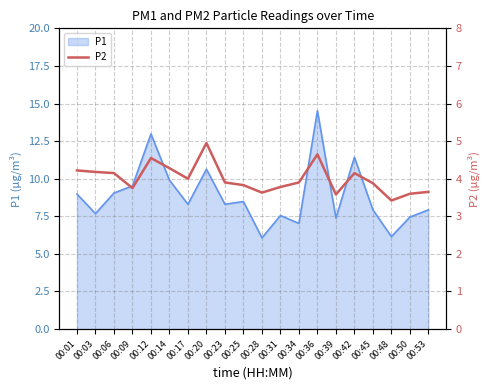

Which category has the lowest value across all series?

00:48